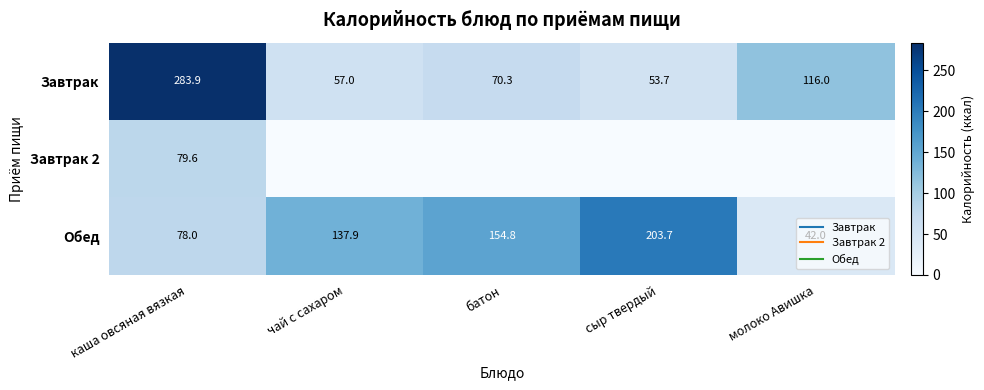

Which series has the largest total across all categories?

Обед